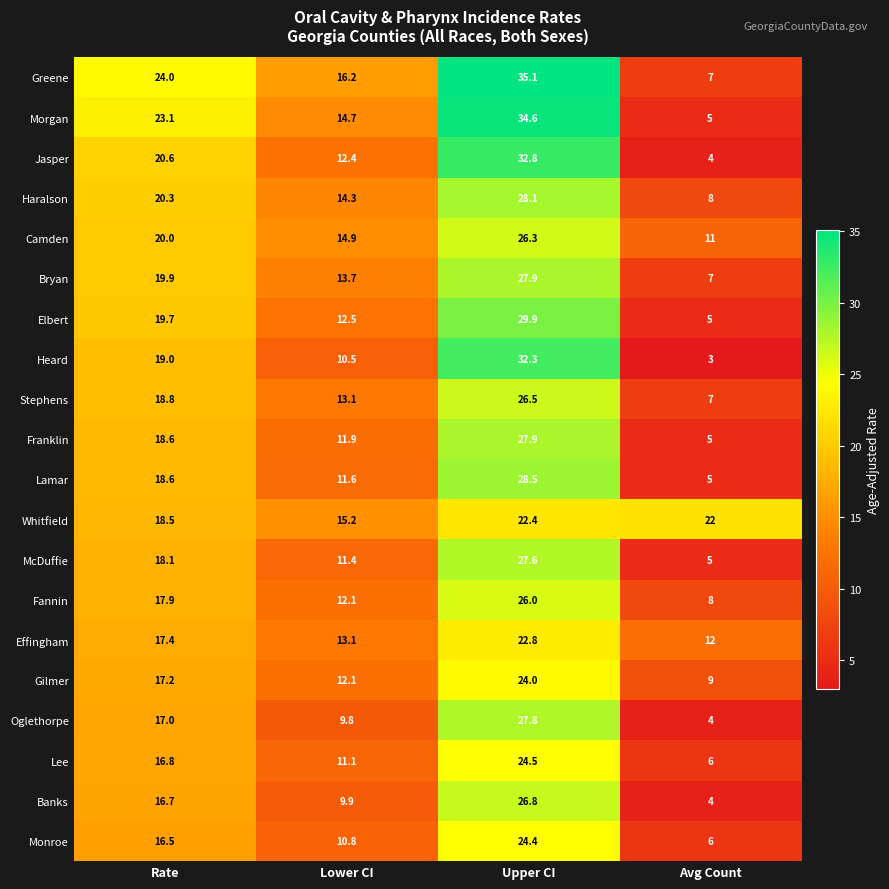

Is it true that Bryan equals 4.7 at Lower CI?

False